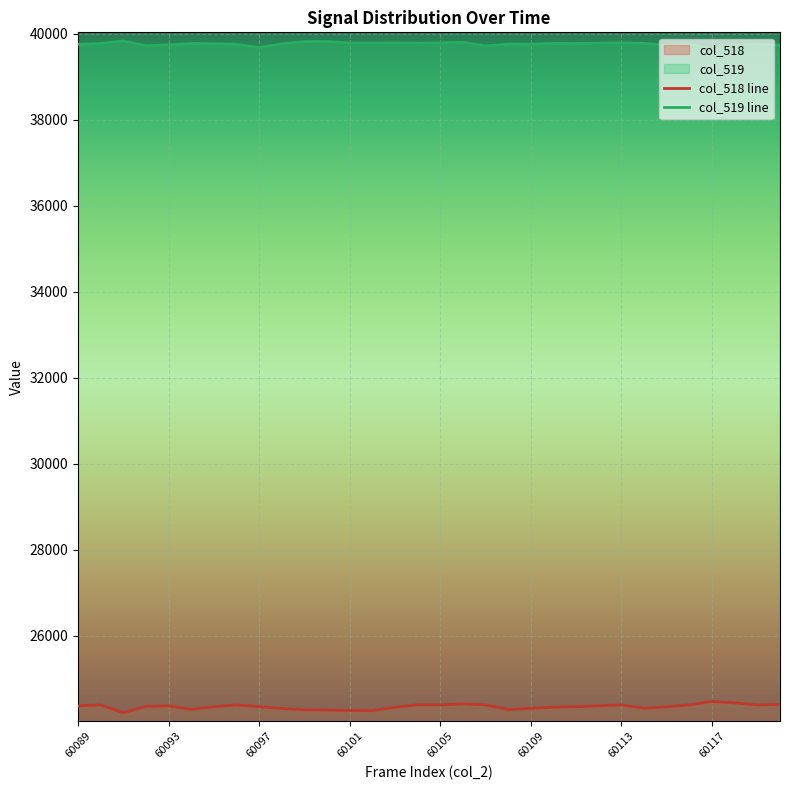

Which series has the widest spread of values?

col_518 line